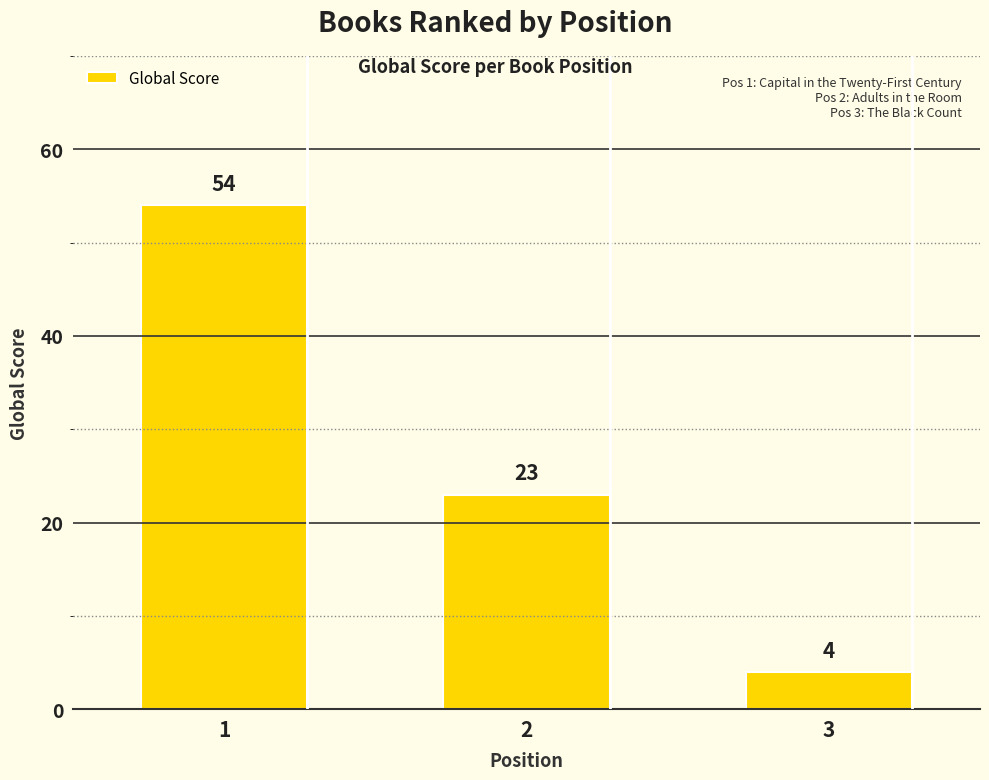

List the labels in order of value, smallest first.

3, 2, 1